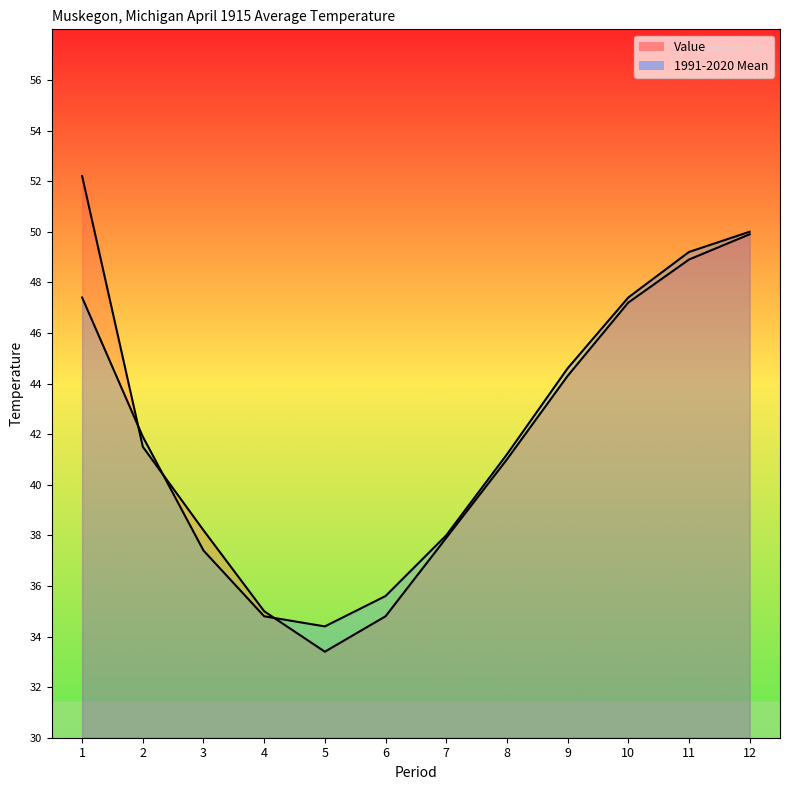

Where is 1991-2020 Mean nearest to the value 42?

2